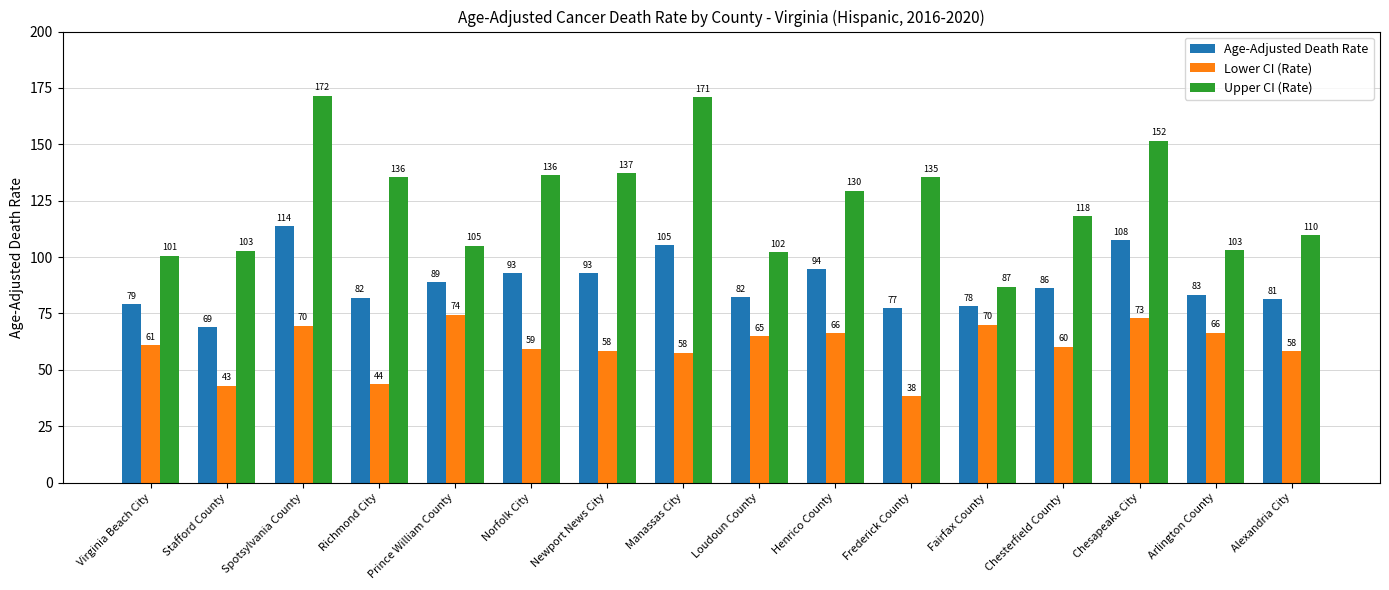

Is the value of Lower CI (Rate) at Chesterfield County greater than the value of Upper CI (Rate) at Frederick County?

No